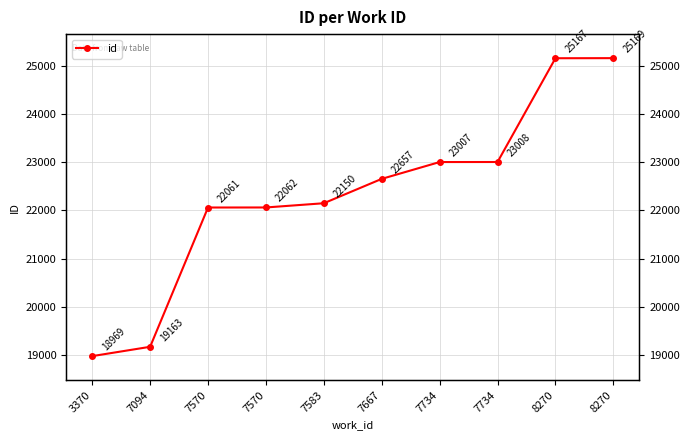

What is the value of the 6th point from the left?

22657